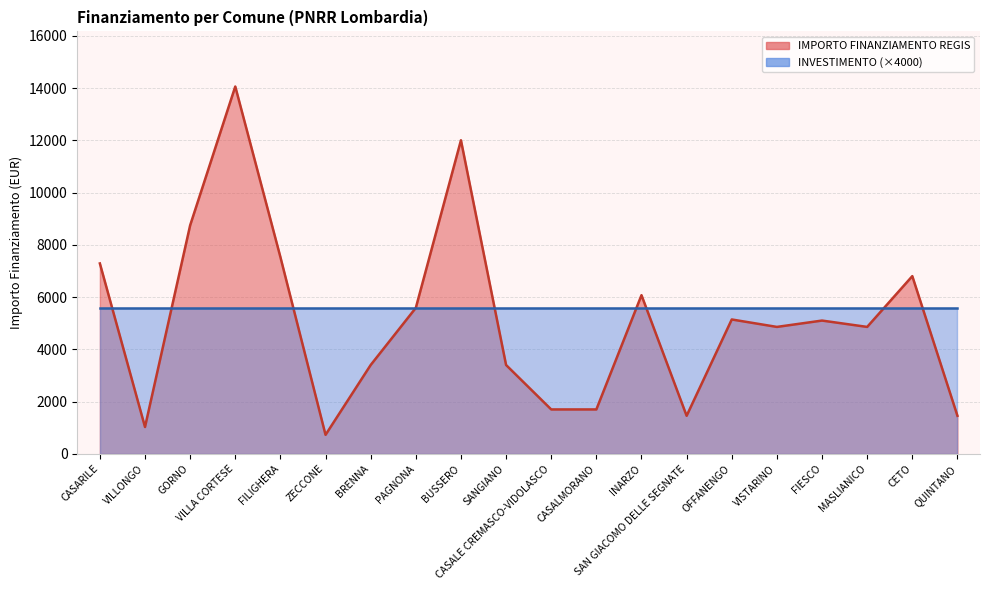

What is the label of the 1st point from the right?

QUINTANO